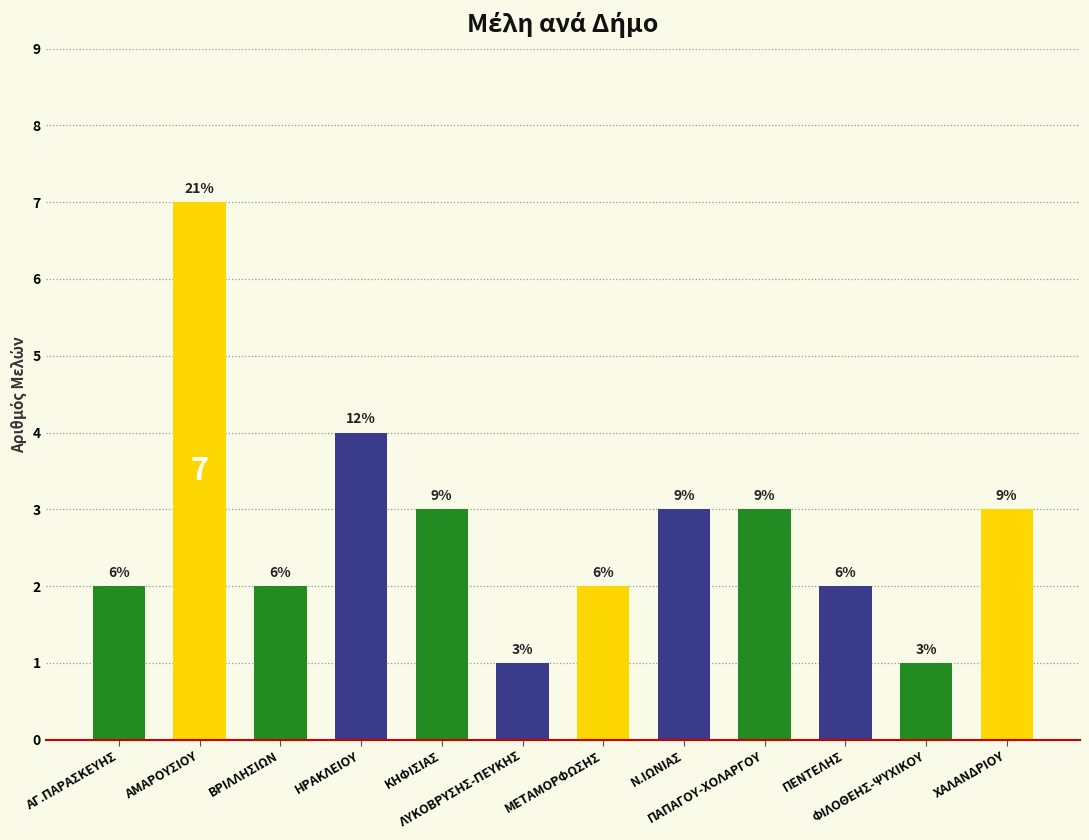

Are the bars horizontal?

No